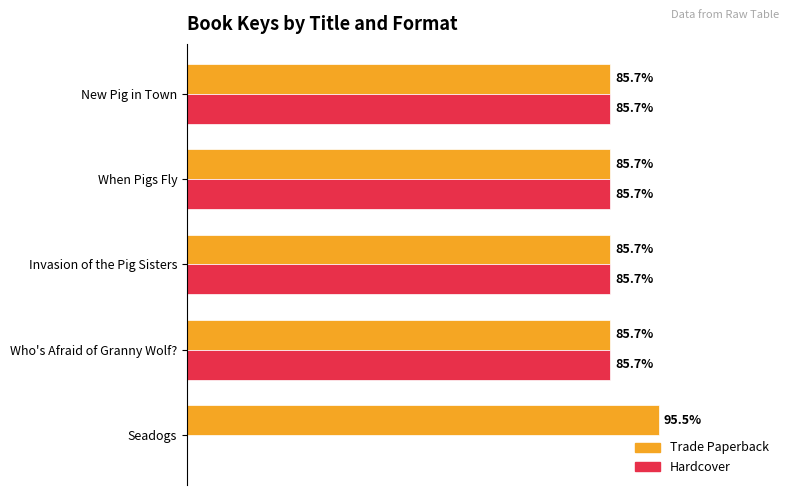

What are all the series names shown in the legend?

Trade Paperback, Hardcover